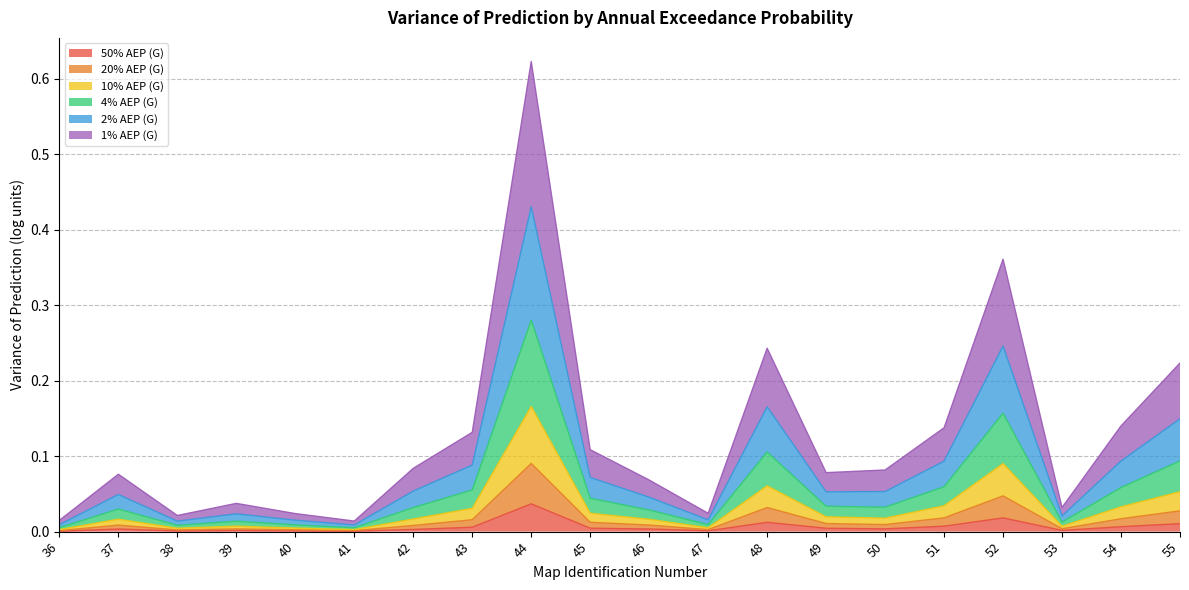

How many interior local peaks does the 4% AEP (G) series have?

5